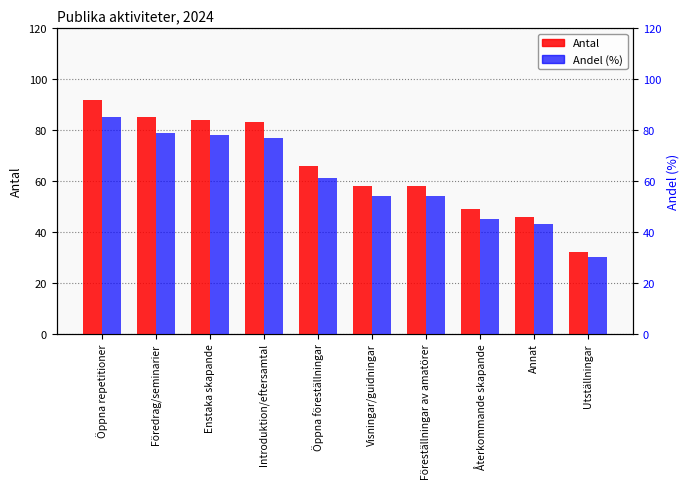

What is the sum of all Antal values?

653